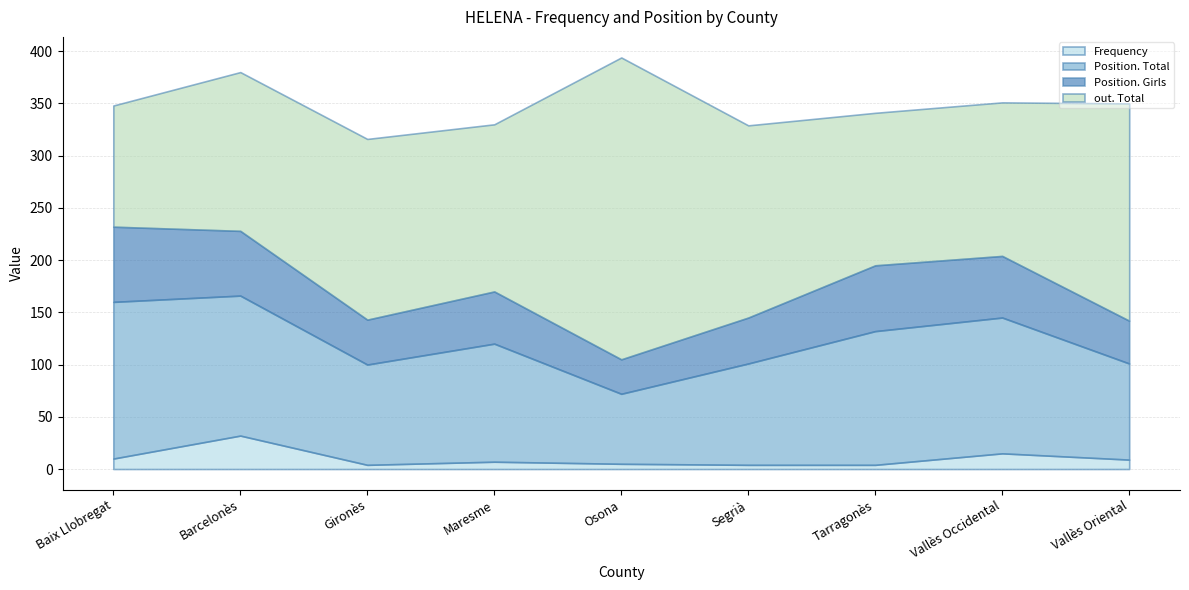

At which category is the sum across all series the highest?

Osona